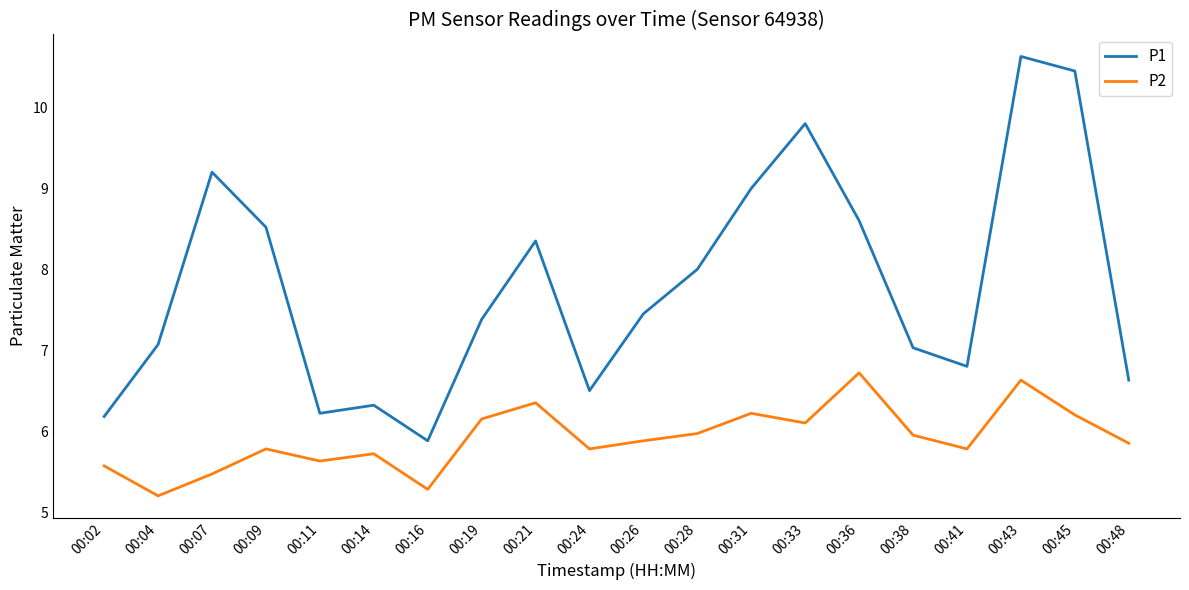

How many interior local valleys does the P1 series have?

4